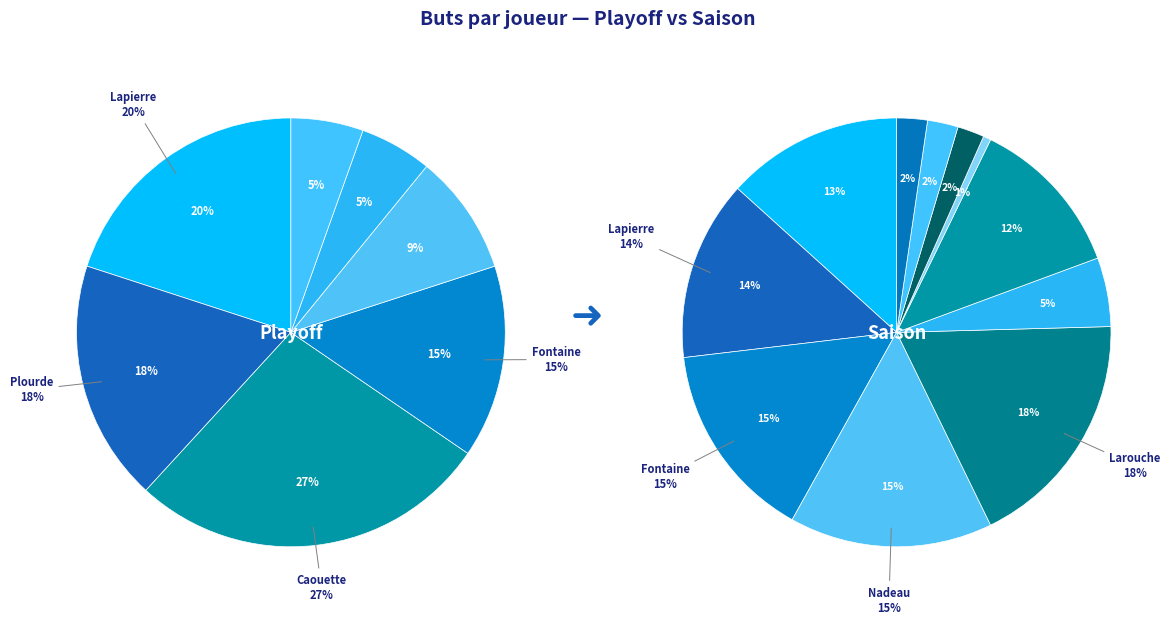

To the nearest percent, what is the difference between the largest and smallest slice percentages?

18%